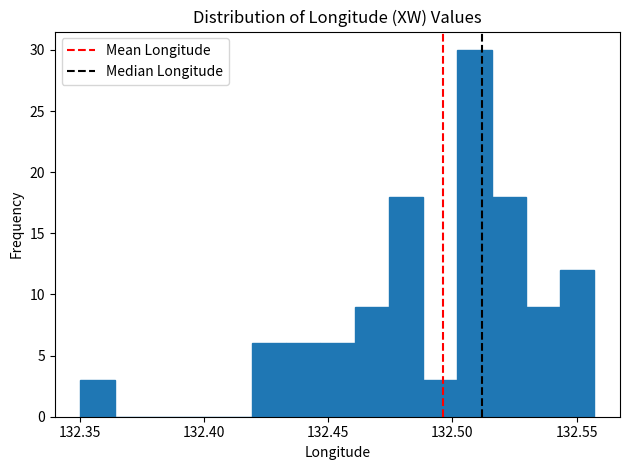

Read against the x-axis, roughly where is the centre of the tallest bar?

132.510